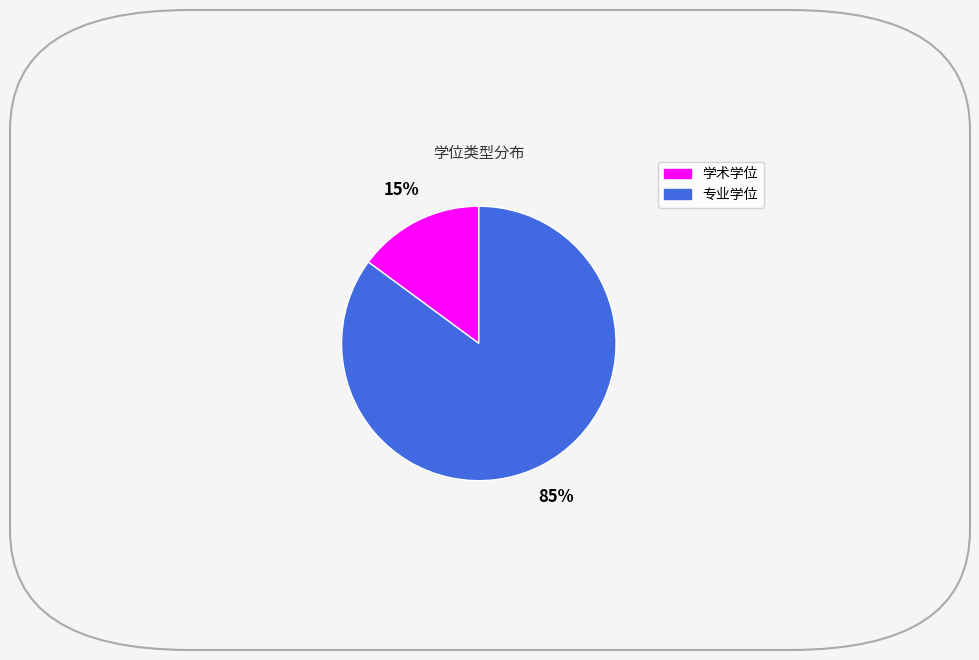

How many slices are in this pie chart?

2